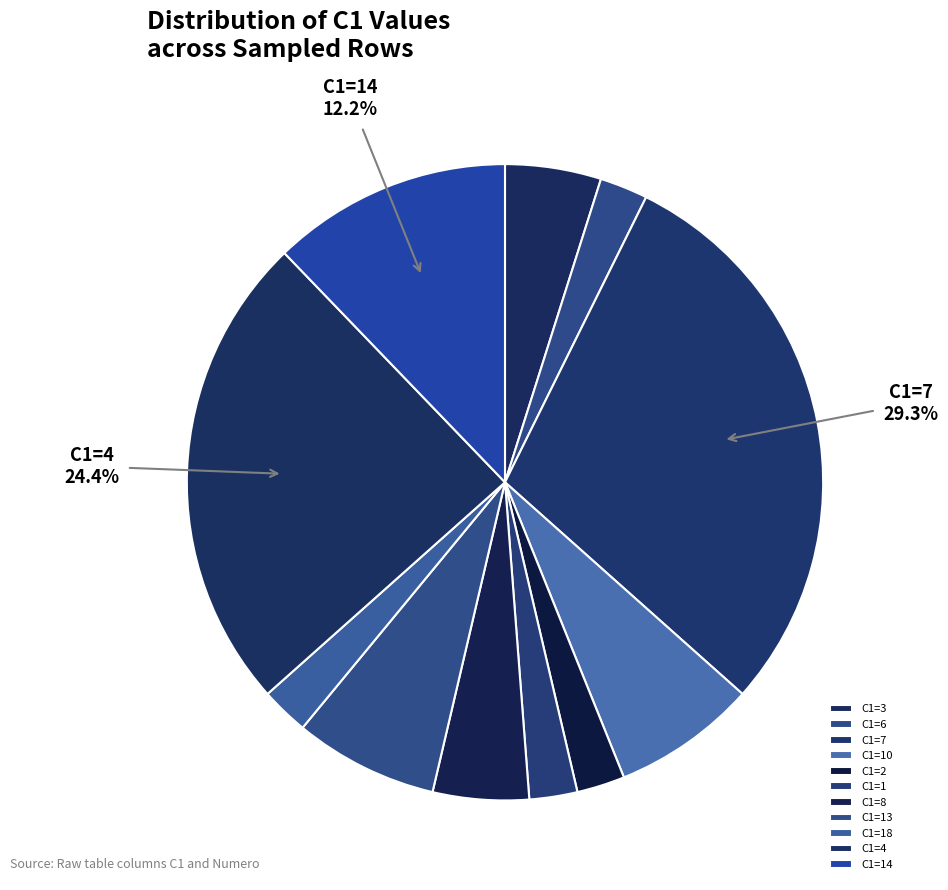

To the nearest percent, what is the difference between the largest and smallest slice percentages?

27%